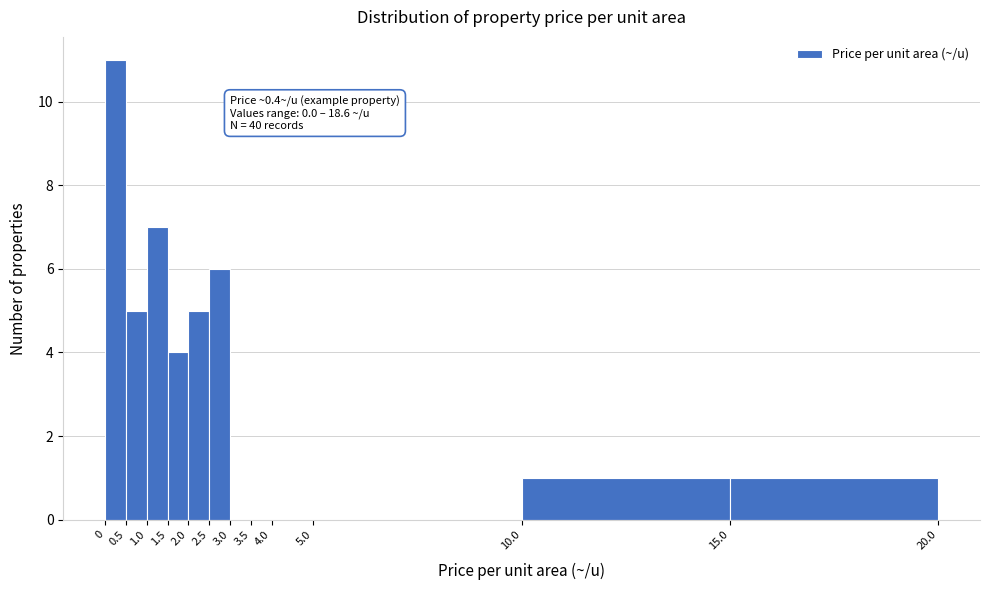

Which range on the x-axis has the tallest bar?

0 to 0.5